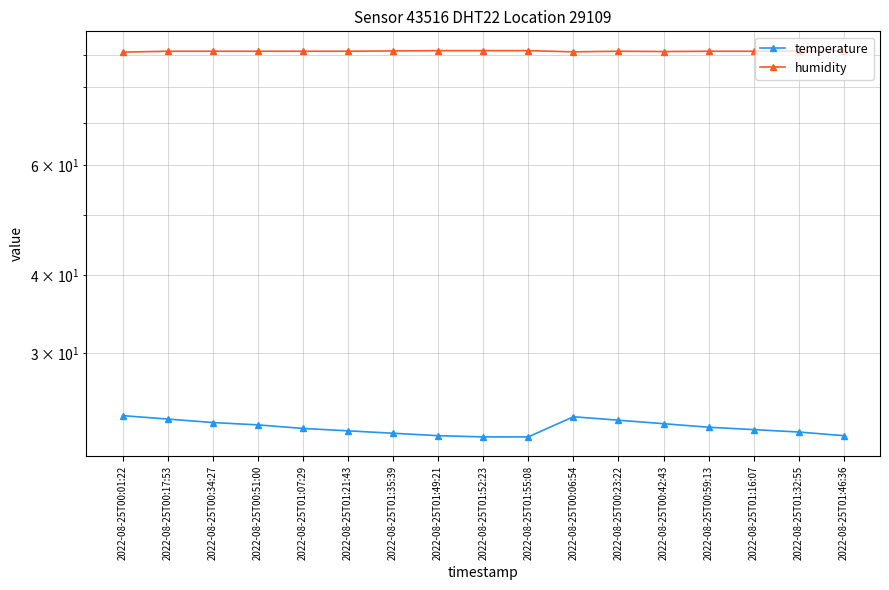

At how many categories does at least one series exceed 70?

17